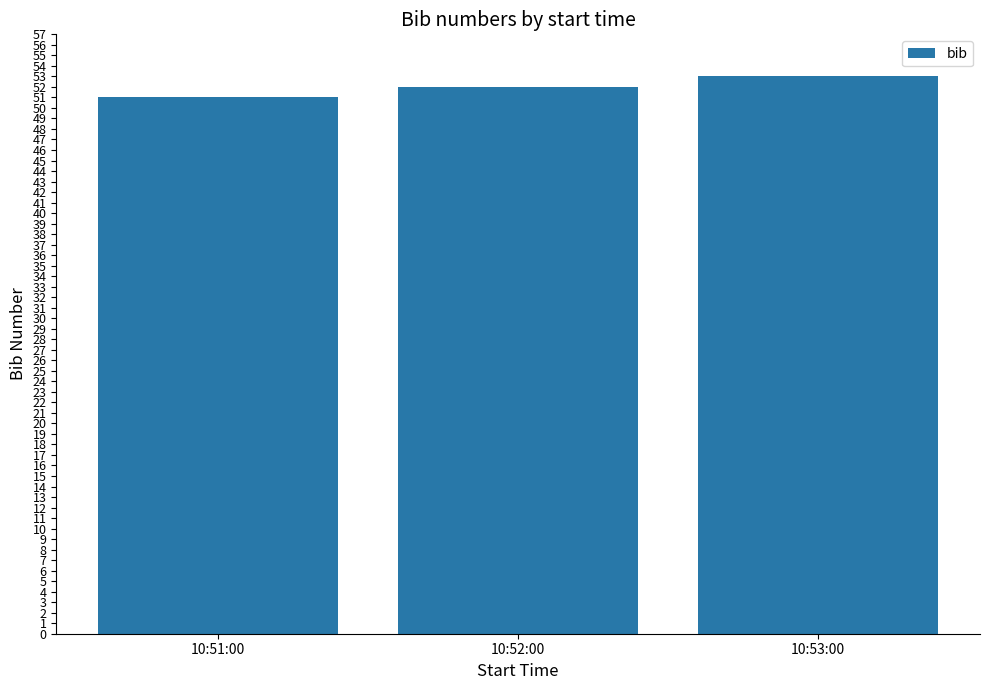

What is the label of the 2nd bar from the left?

10:52:00